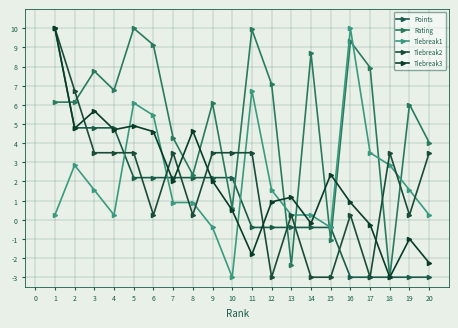

How many values in Tiebreak1 are above zero?

17